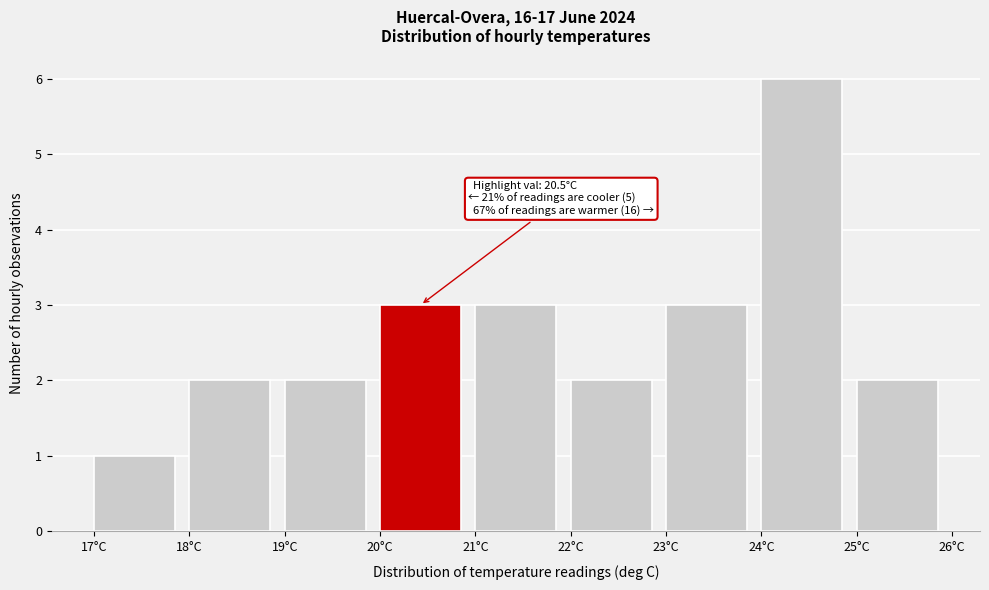

Which range on the x-axis has the tallest bar?

24 to 25